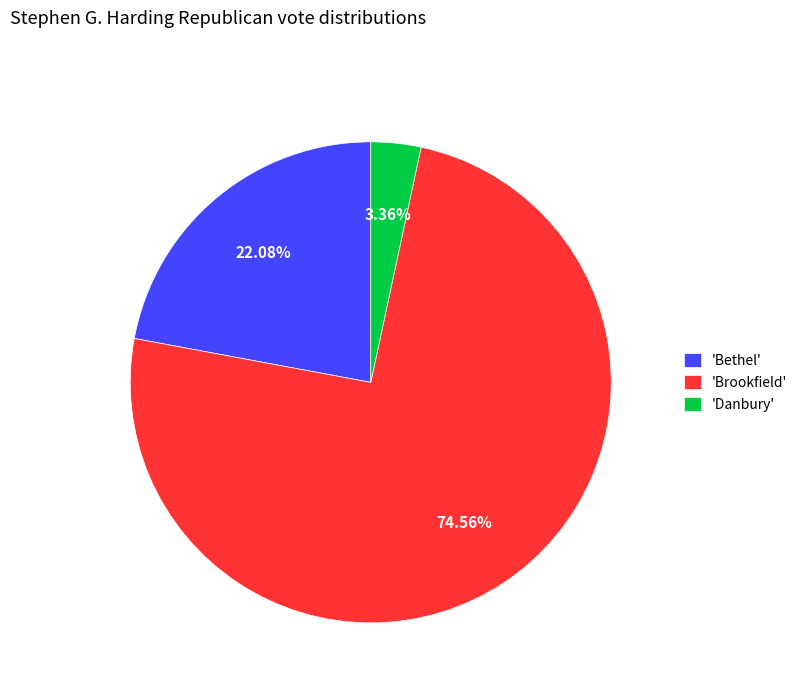

Which has a higher value, 'Danbury' or 'Brookfield'?

'Brookfield'